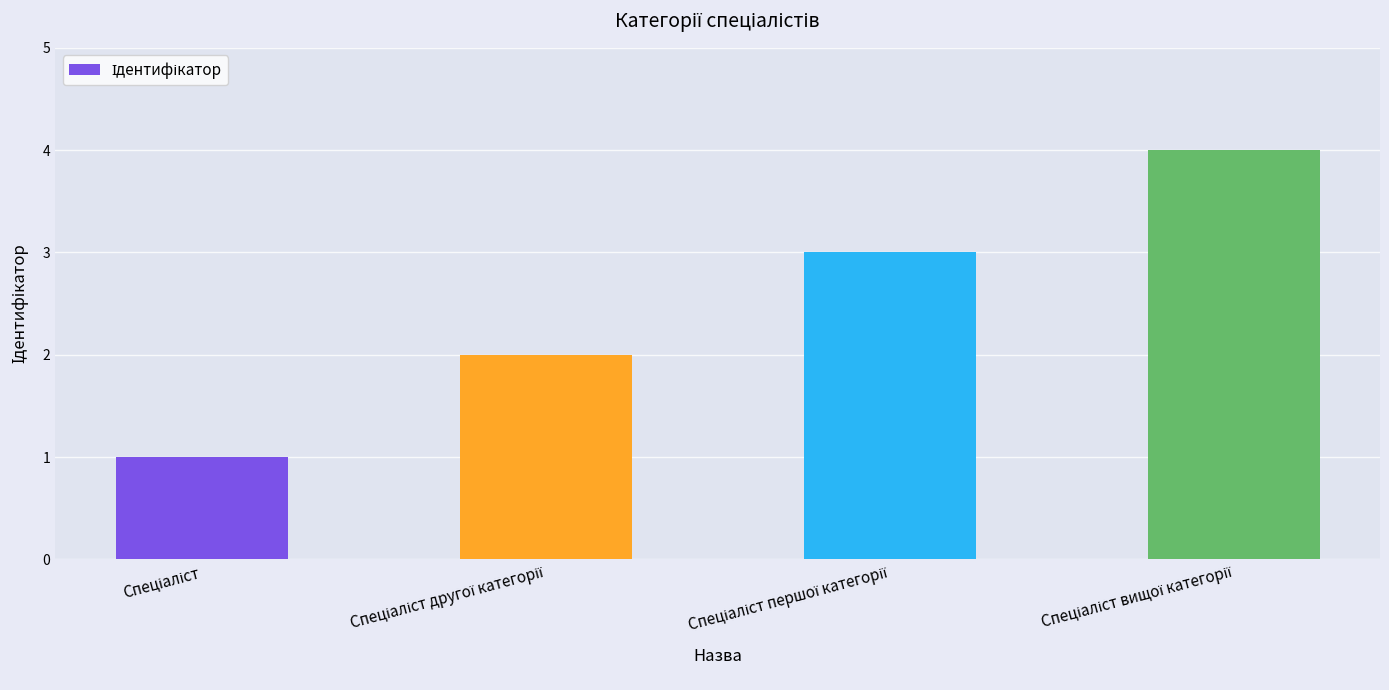

What is the greatest value displayed?

4